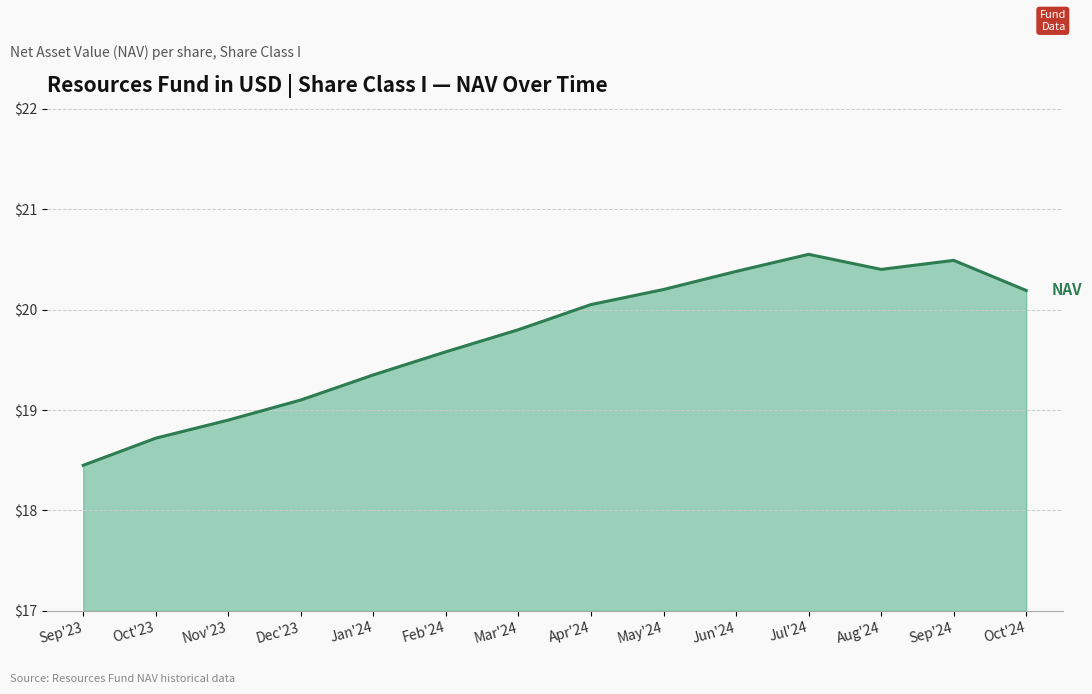

What is the difference between the maximum and minimum values?

2.1